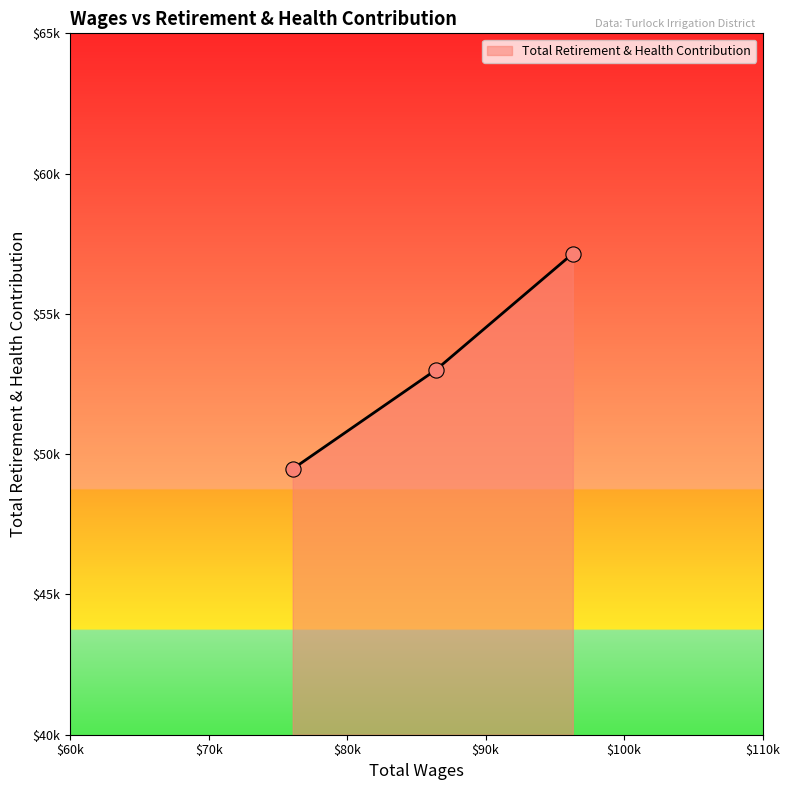

Does the chart have visible grid lines?

No